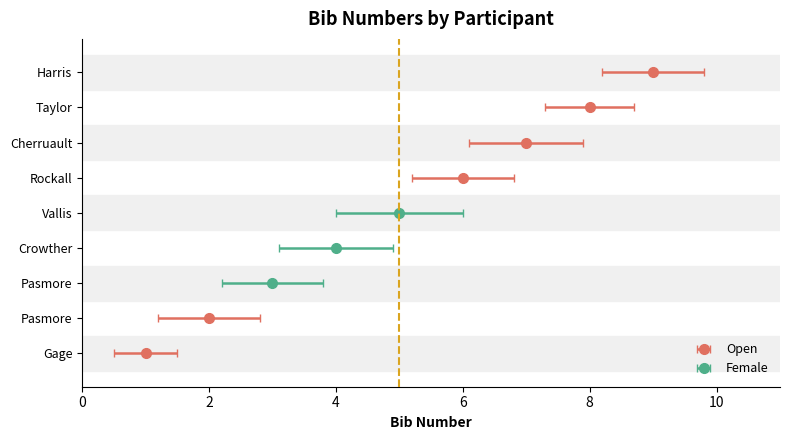

What is the value of the 3rd bar from the left?

2